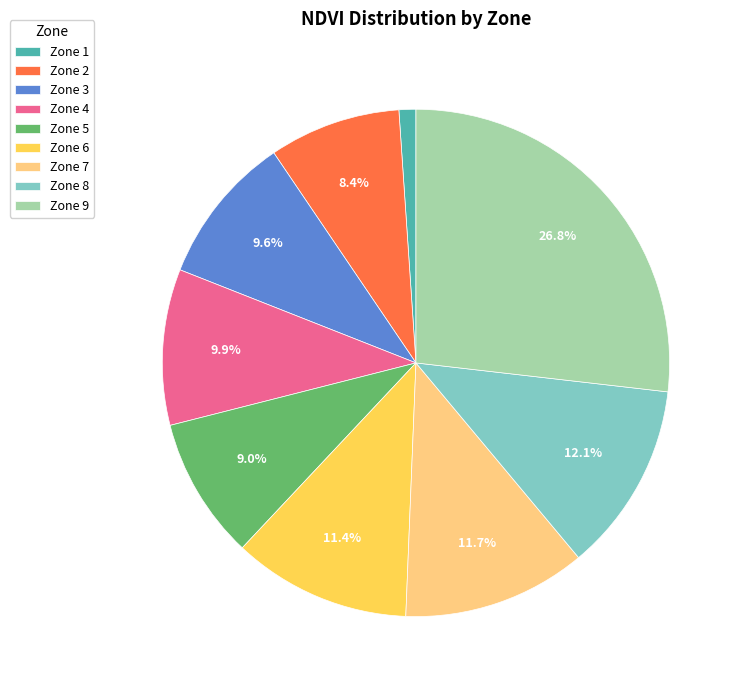

To the nearest percent, what portion does Zone 5 represent?

9%